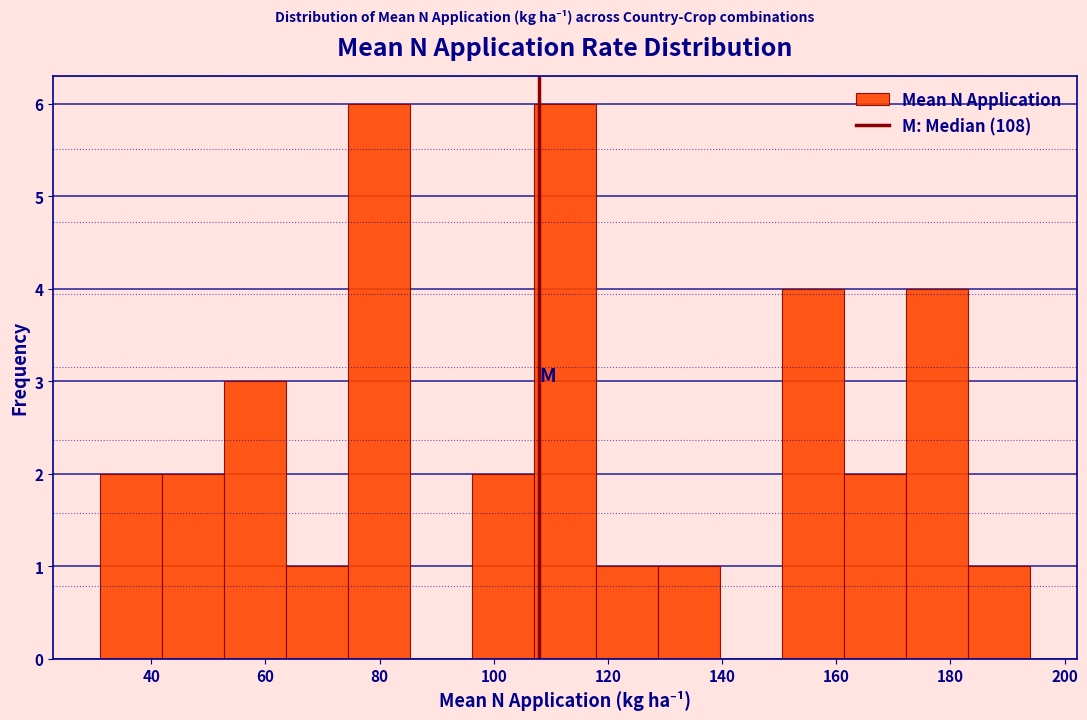

Reading left to right, list every bar in this chart as the range it spans on the x-axis followed by its height. Neither the bar edges nor the heights are printed on the chart, so give them approximately, as read against the axes.

32 to 42: 2
42 to 52: 2
52 to 64: 3
64 to 74: 1
74 to 86: 6
86 to 96: 0
96 to 108: 2
108 to 118: 6
118 to 128: 1
128 to 140: 1
140 to 150: 0
150 to 162: 4
162 to 172: 2
172 to 184: 4
184 to 194: 1